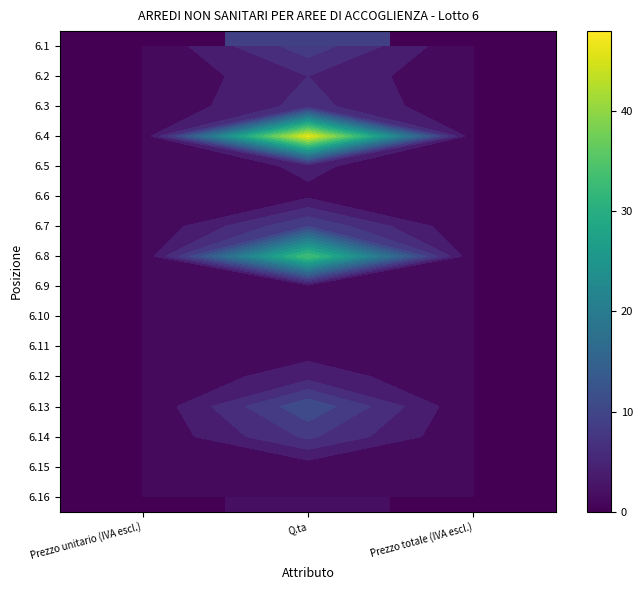

What is the average value of the 6.13 series?

4